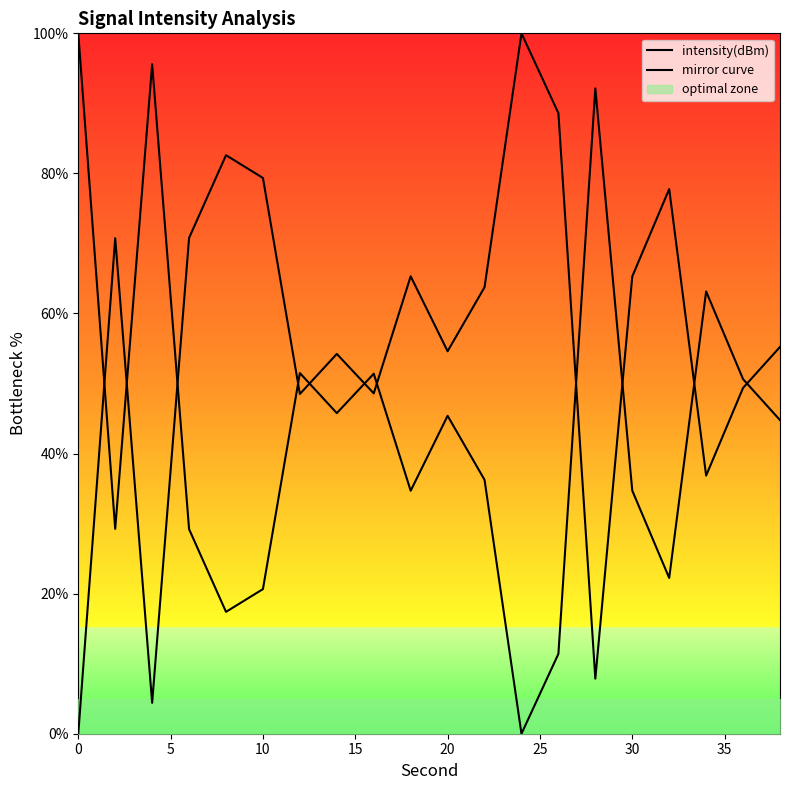

Is it true that mirror curve equals 18.0 at 35?

False